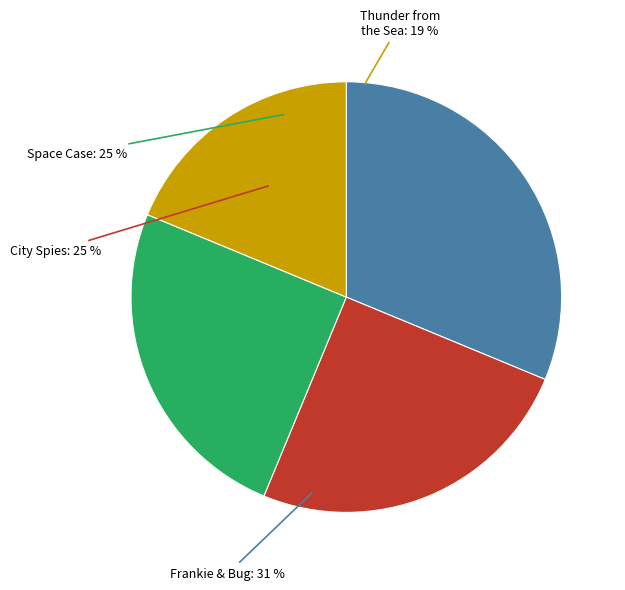

To the nearest percent, what is the average slice percentage?

25%